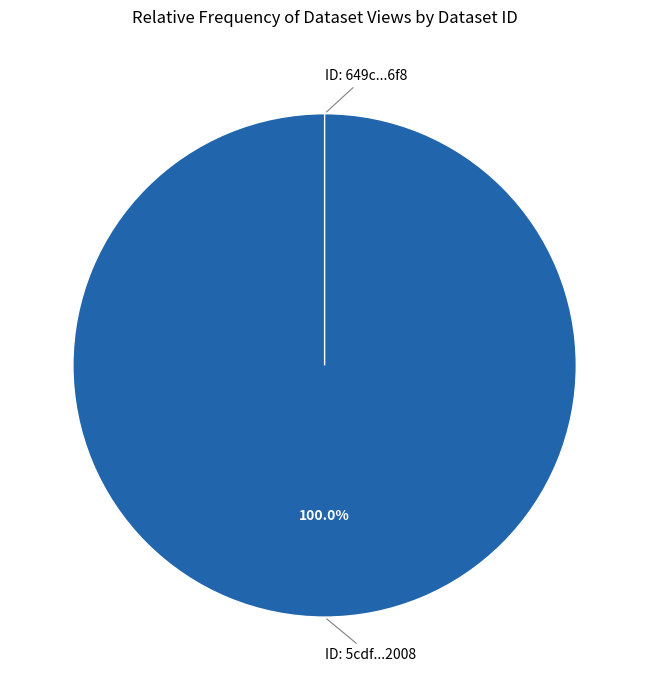

Which slice is the smallest?

649cd793078190ea9a2176f8